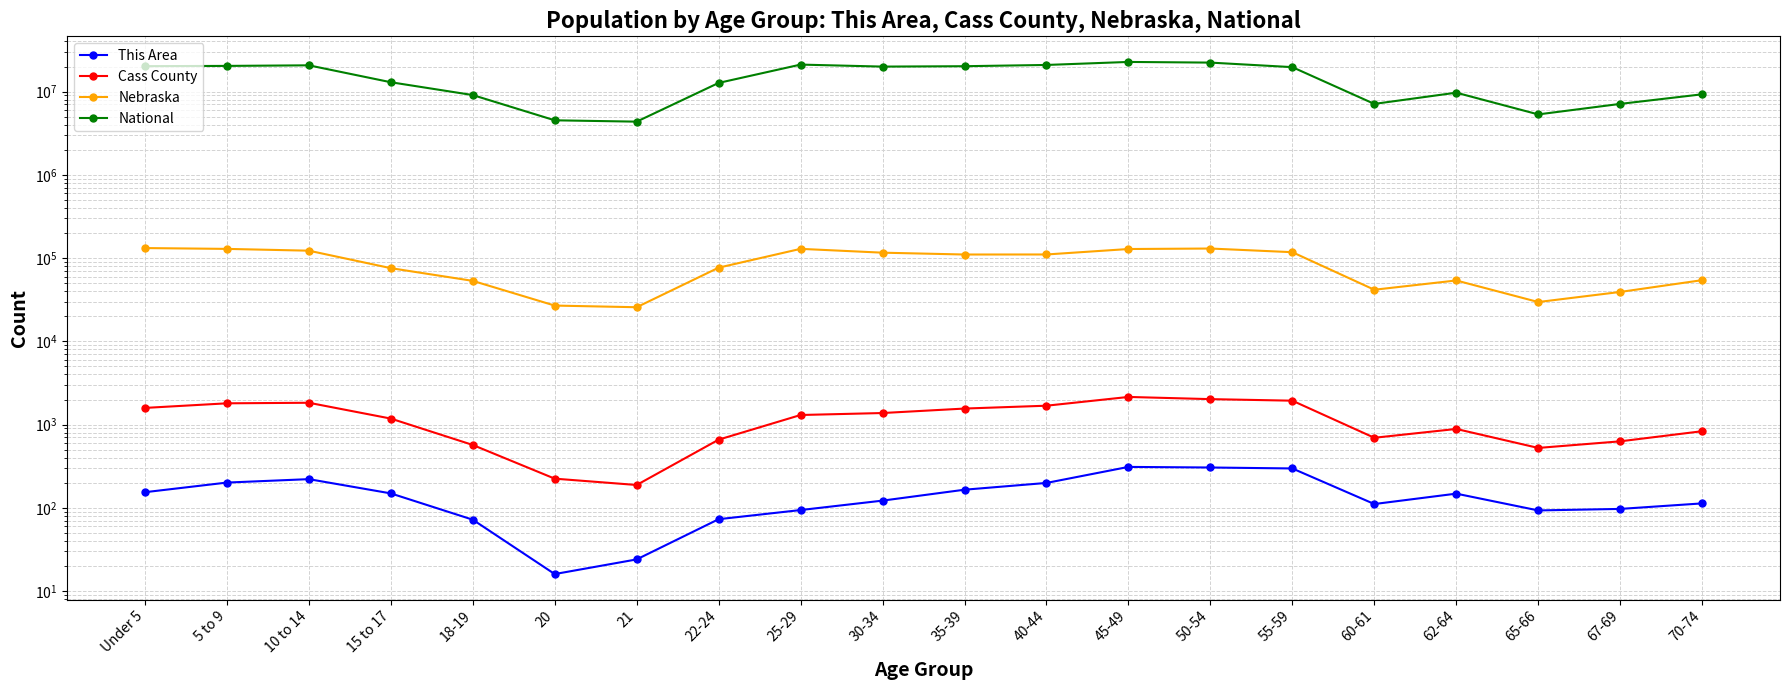

Is it true that This Area equals 221 at 10 to 14?

True